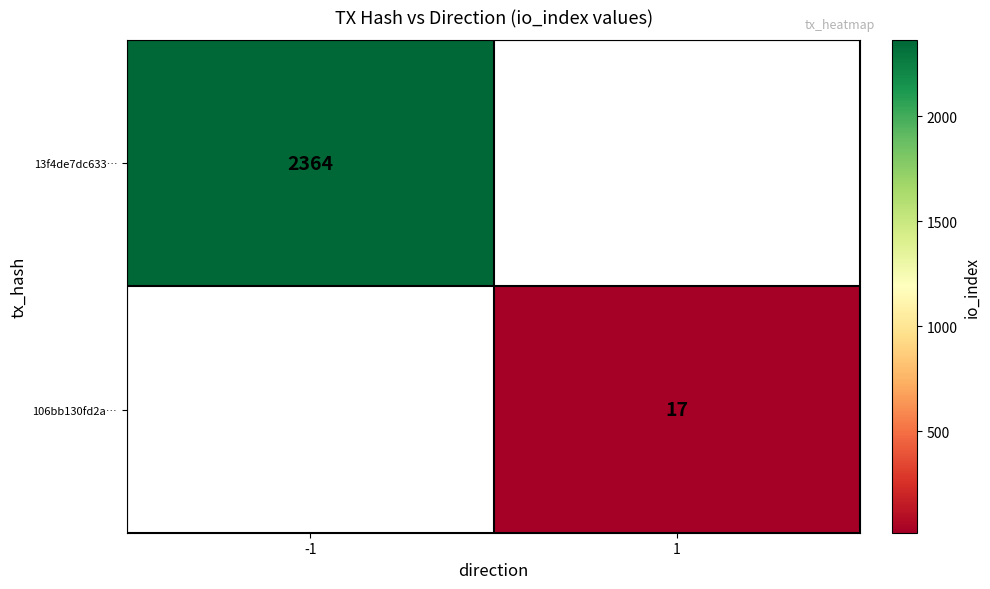

At how many categories does at least one series exceed 989?

1